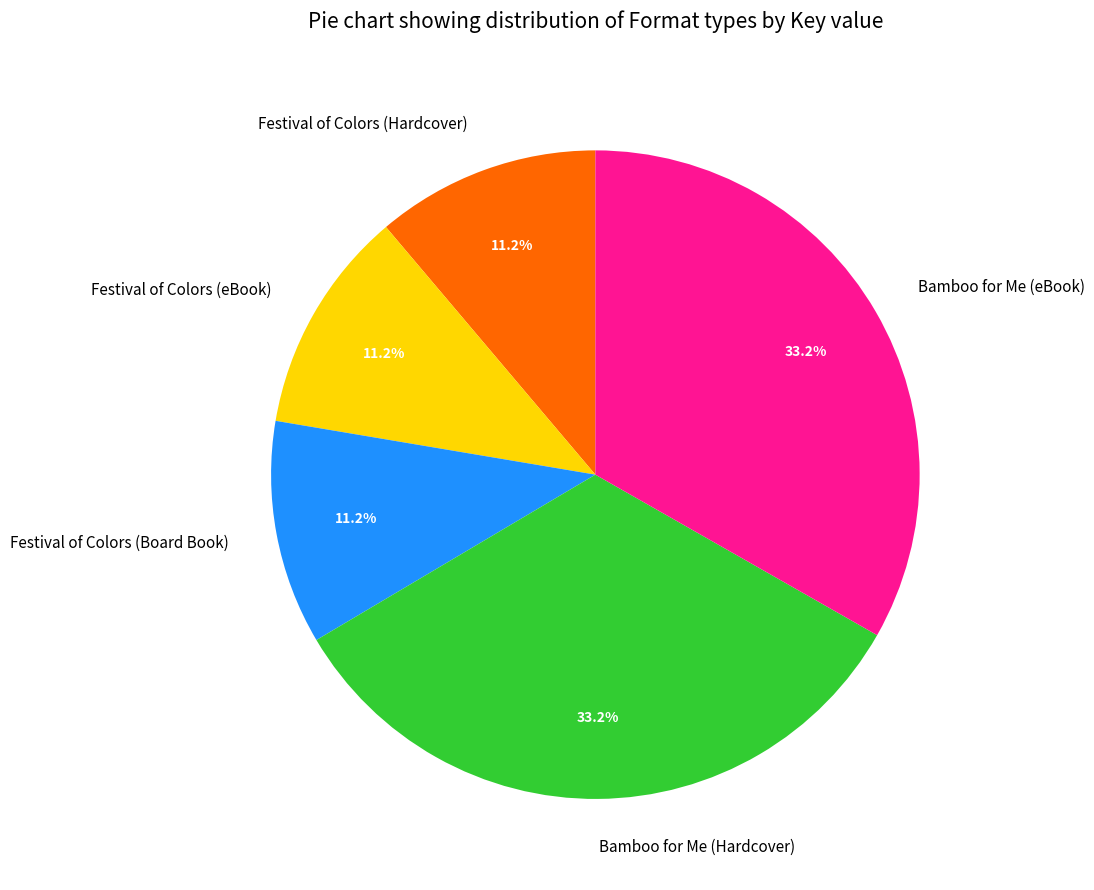

The Festival of Colors (eBook) slice represents 24% of the pie. True or false?

False